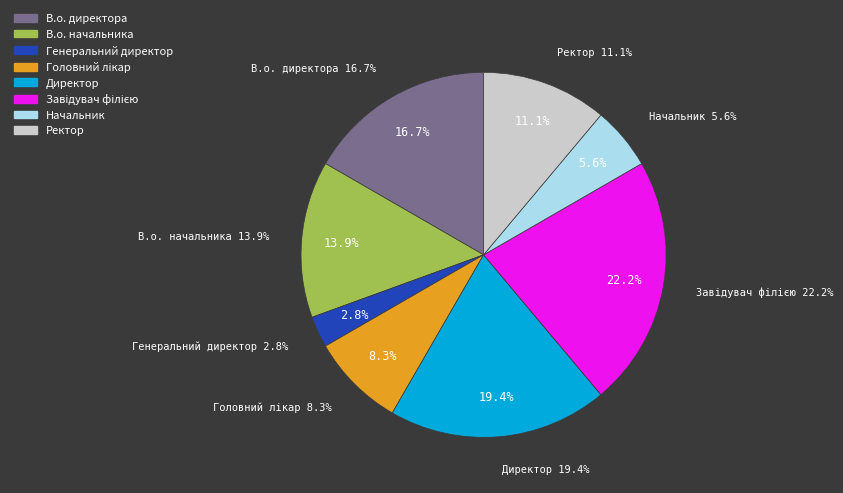

What is the largest slice in the pie chart?

Завідувач філією